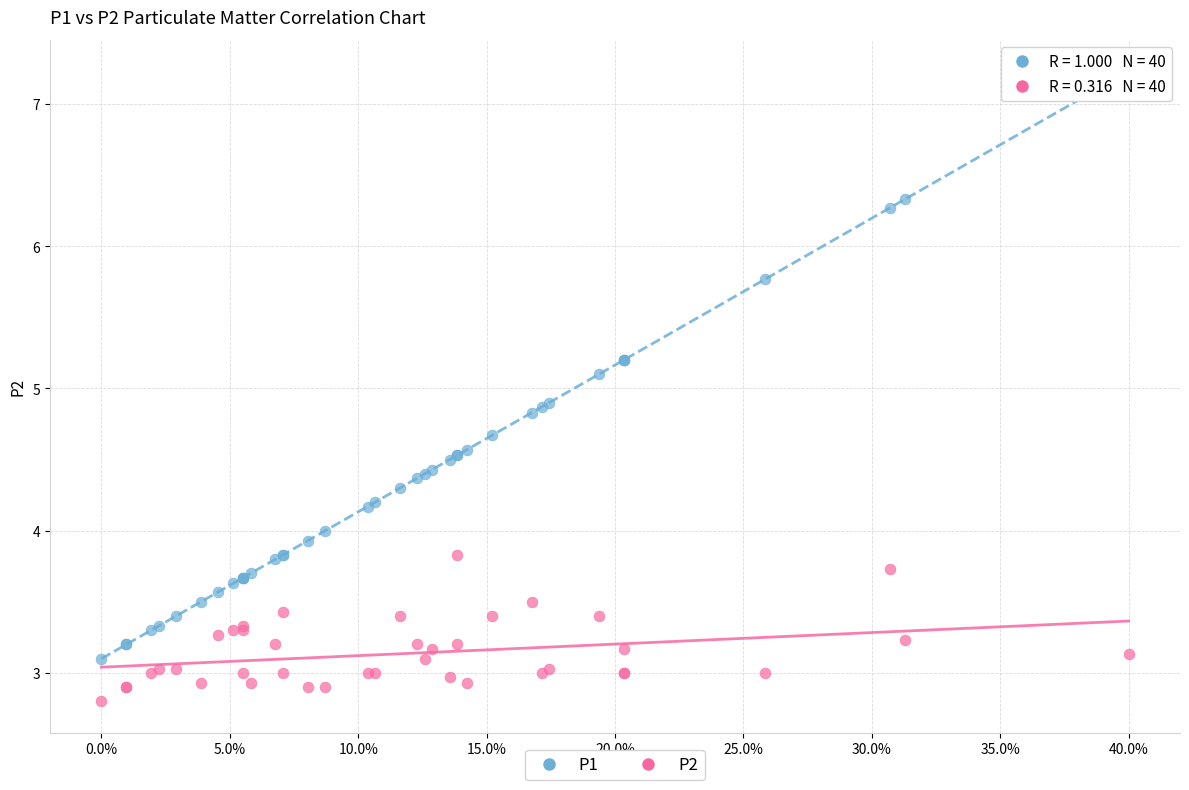

What is the X range (max minus min) for the scatter plot?

0.4